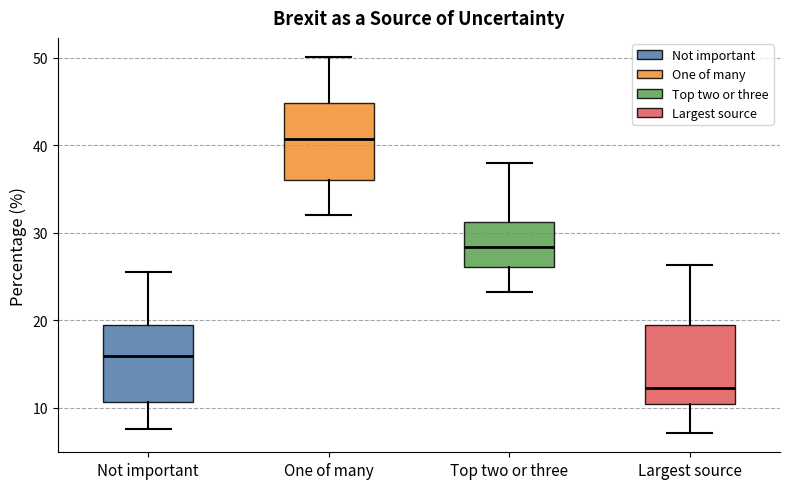

Reading left to right, transcribe this box plot: for each box, give where its median line is, the range the box spans, and where its two whiskers end, as read against the y-axis. The values are not printed on the chart, so give them approximately, as read against the axis.

Not important: median 16, box 11 to 19, whiskers 8 to 26
One of many: median 41, box 36 to 45, whiskers 32 to 50
Top two or three: median 28, box 26 to 31, whiskers 23 to 38
Largest source: median 12, box 10 to 20, whiskers 7 to 26